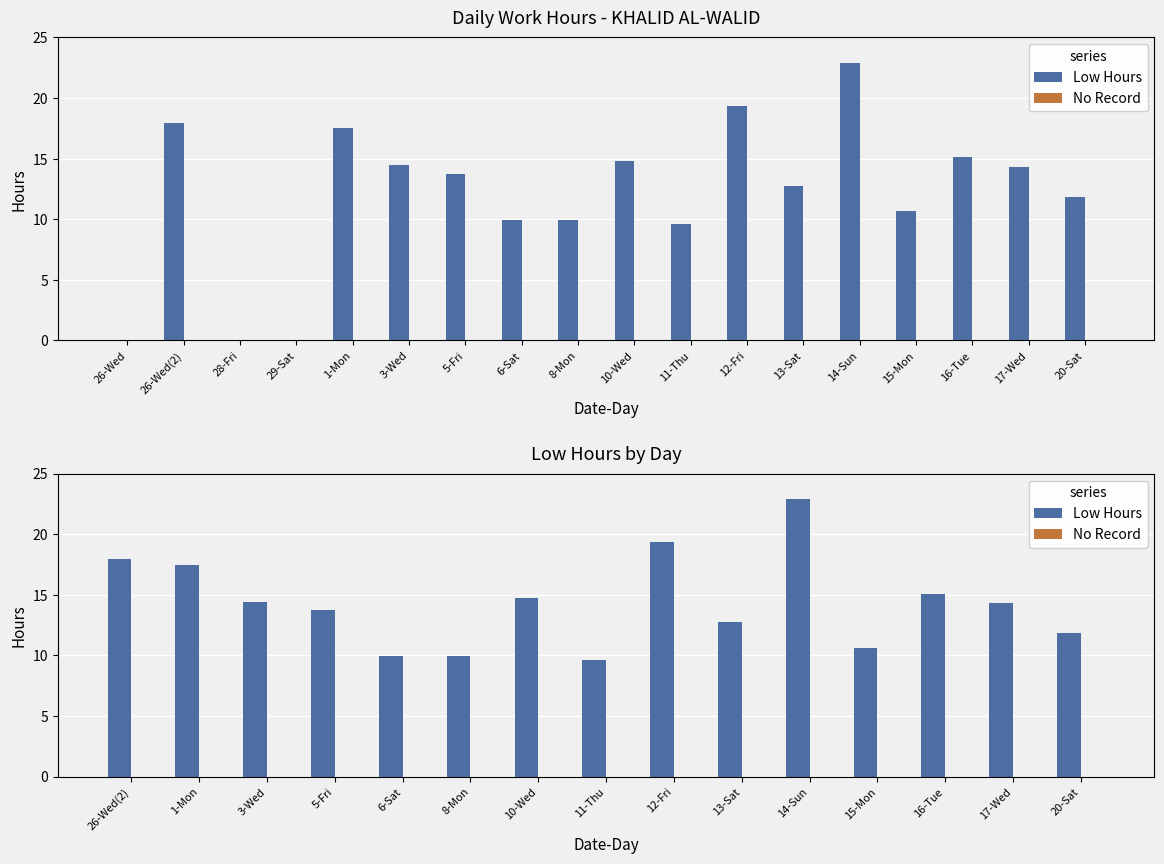

How many series are shown in this chart?

2